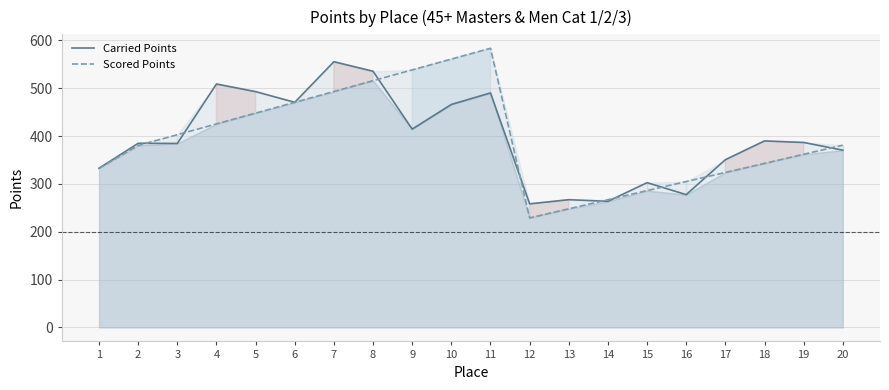

Which series ends up on top after the final intersection of Carried Points and Scored Points?

Scored Points